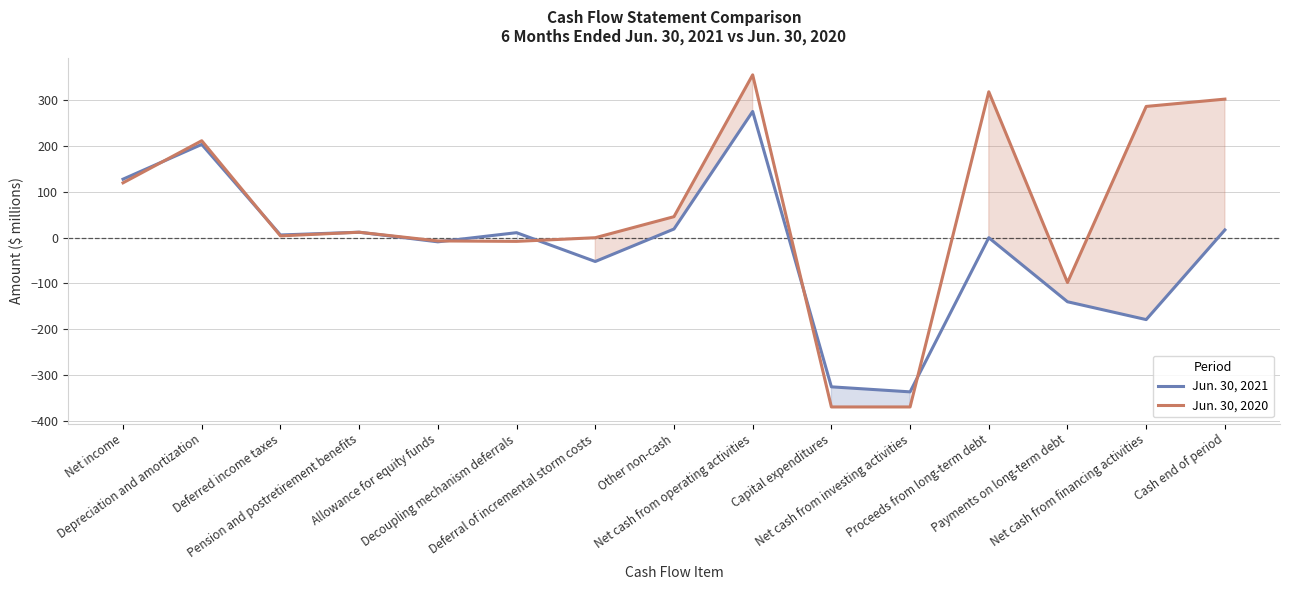

The value of Jun. 30, 2021 at Net cash from financing activities is -82. True or false?

False